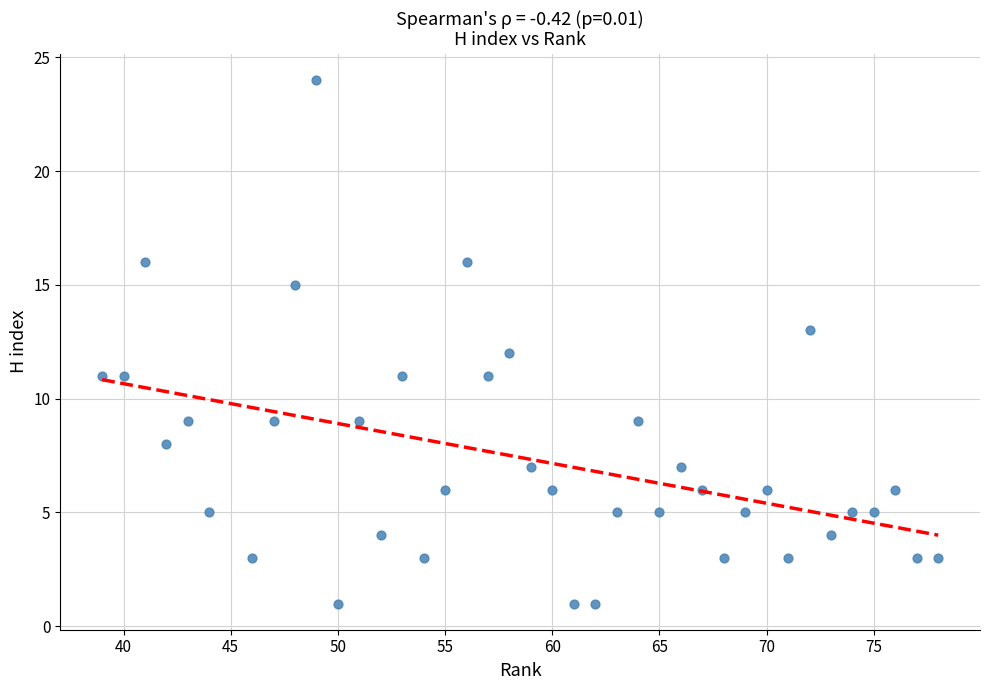

What is the range of X values (max minus min)?

39